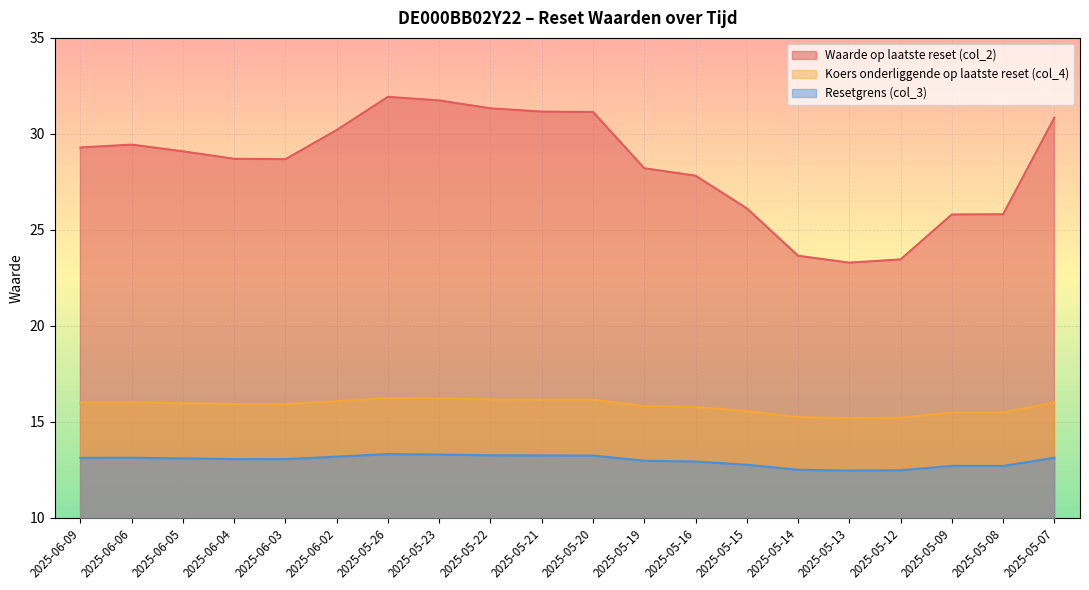

What is the lowest value of the Resetgrens (col_3) series?

12.5